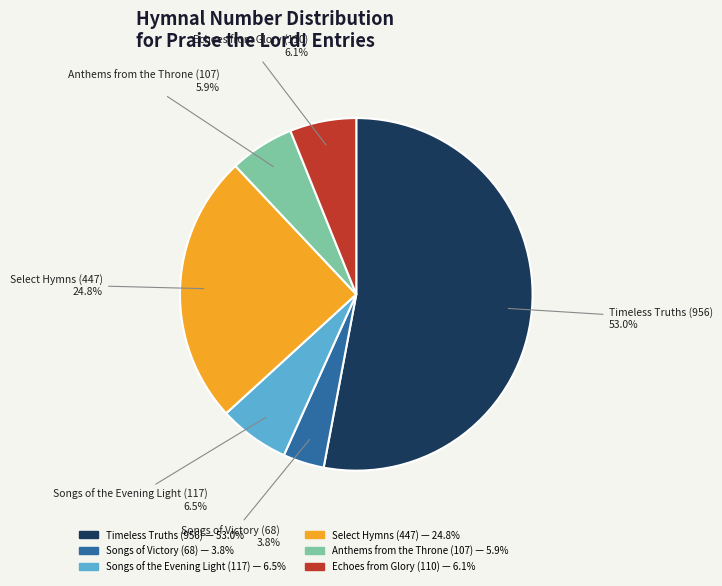

Is there a majority slice in this chart?

Yes